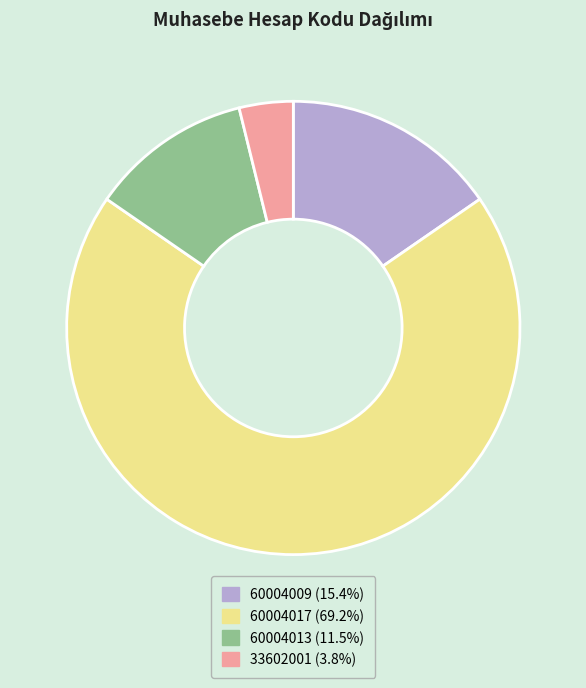

Which slice is the smallest?

33602001